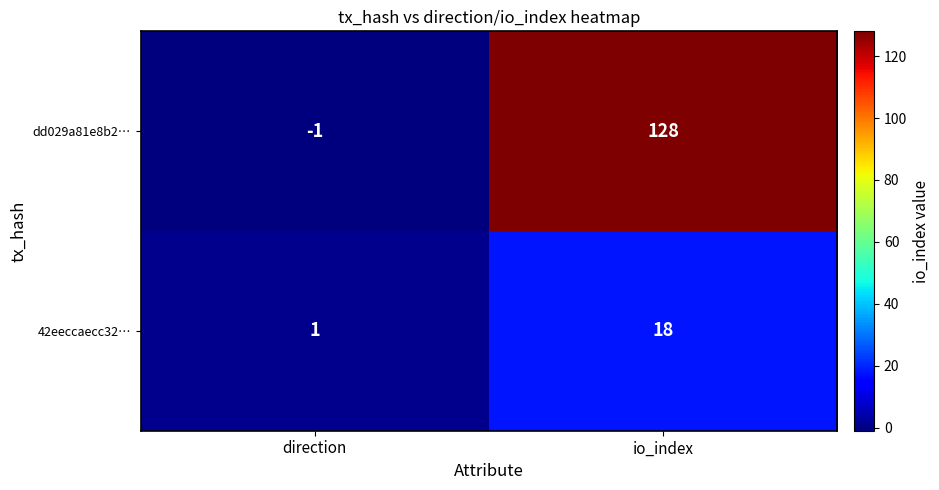

What is the difference between the highest and lowest values at io_index?

110